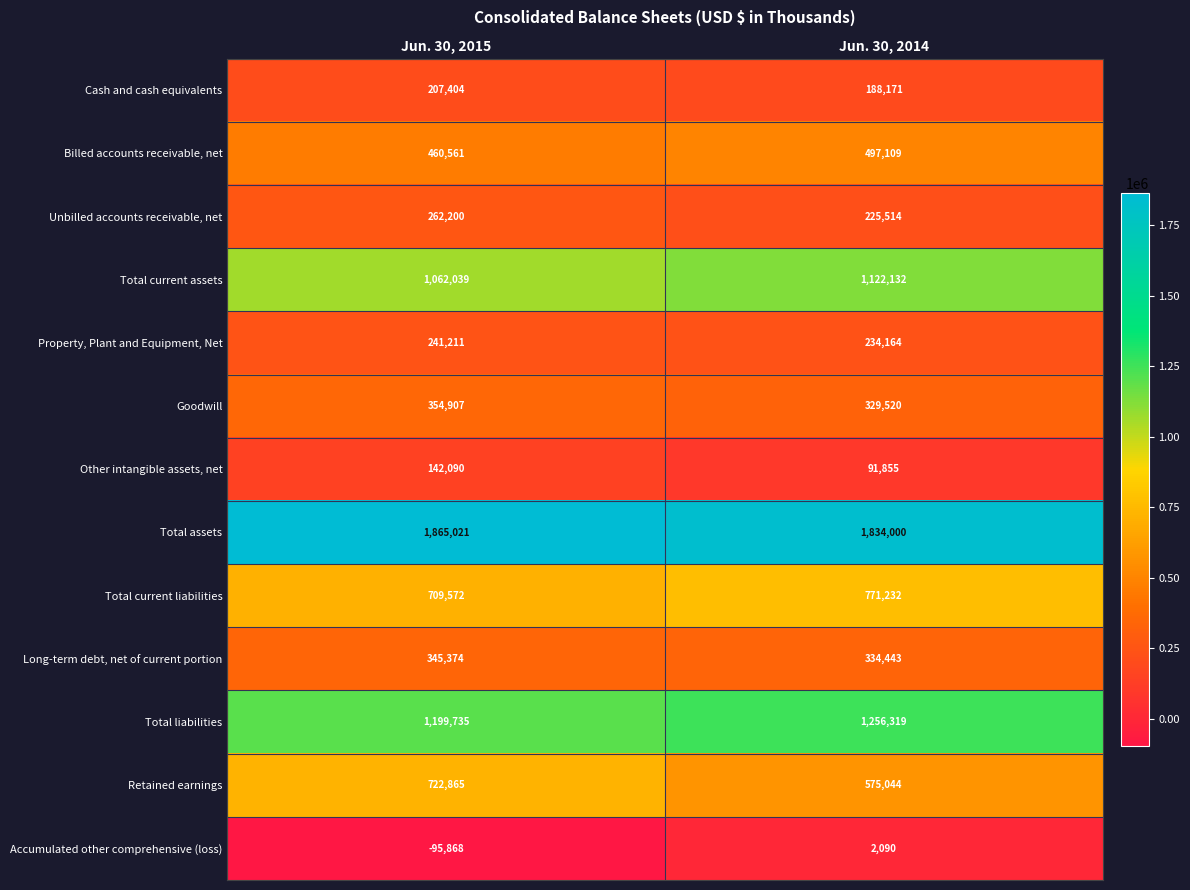

The Total liabilities series shows 1256319 at Jun. 30, 2014. True or false?

True